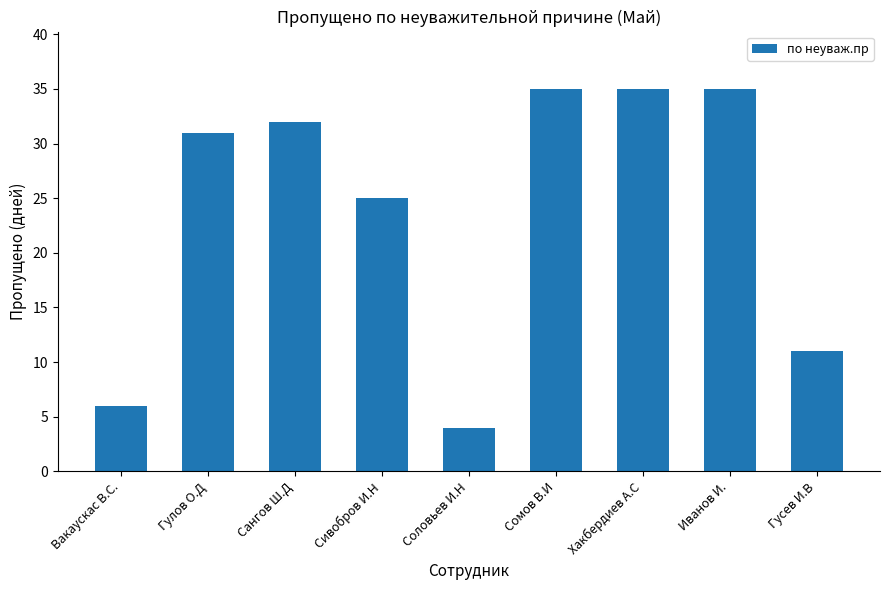

Reading left to right, transcribe all the data shown in this chart.

6	31	32	25	4	35	35	35	11